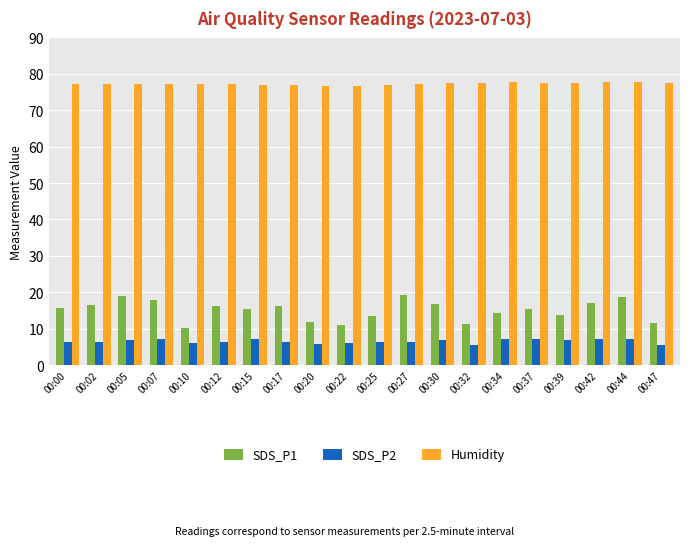

What is the highest value of the Humidity series?

77.8